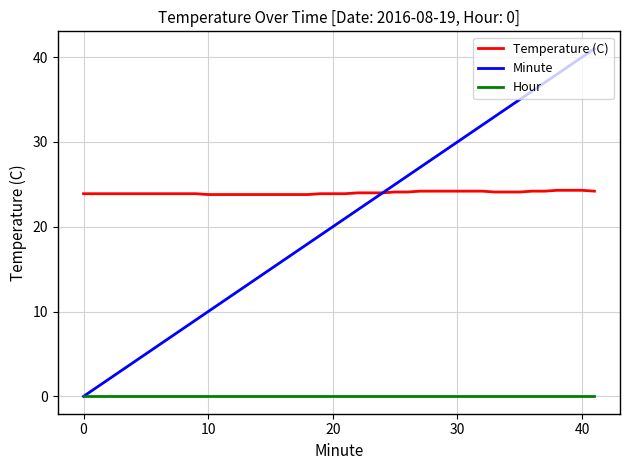

What is the greatest value displayed?

41.0